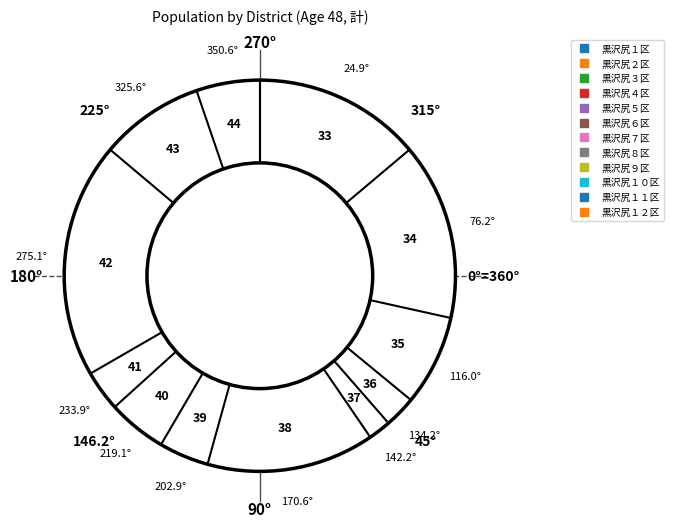

Does 黒沢尻３区 account for over 50% of the chart?

No